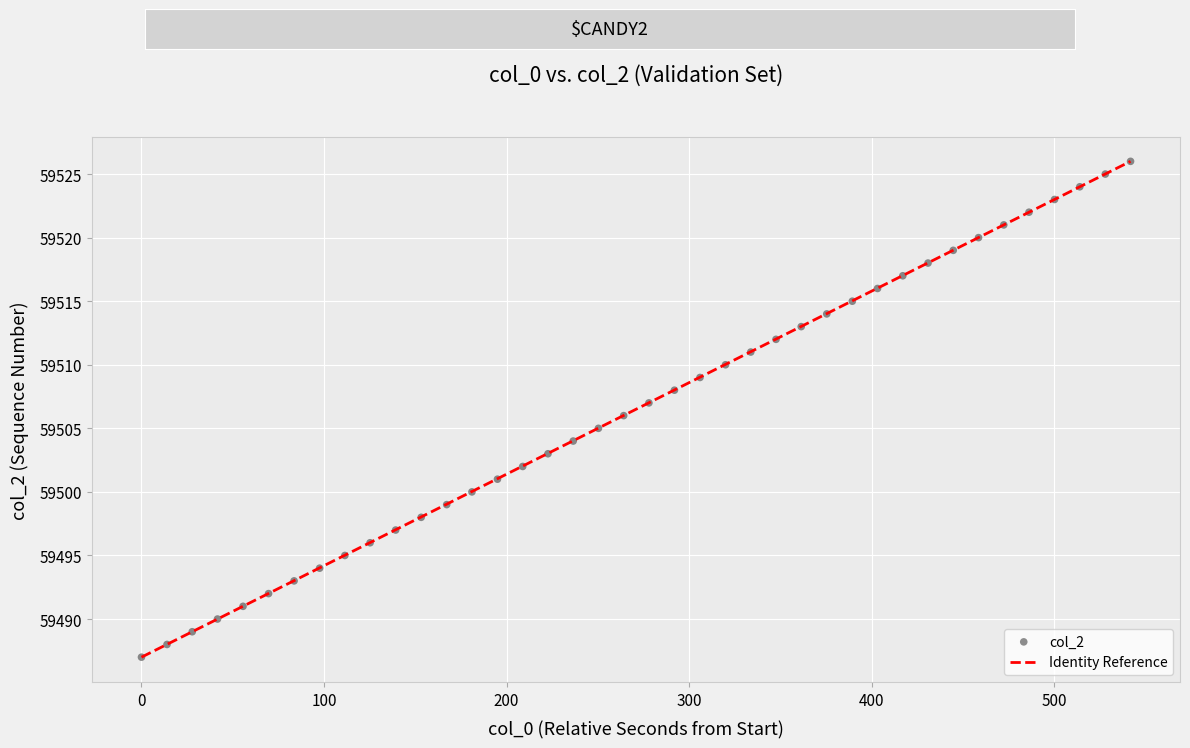

What is the range of Y values (max minus min)?

39